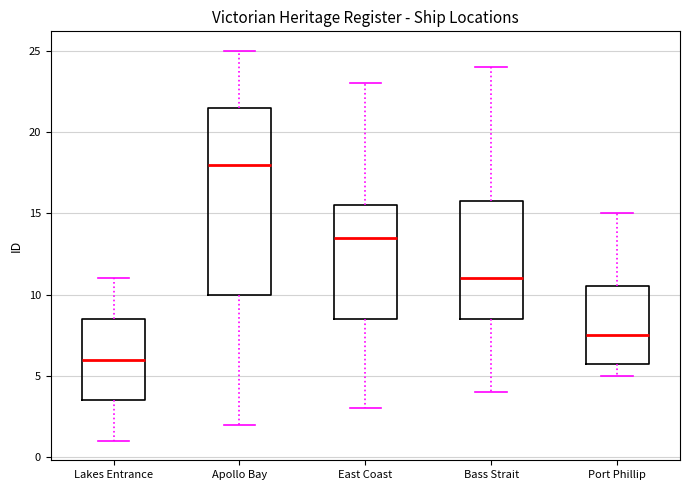

Reading left to right, transcribe this box plot: for each box, give where its median line is, the range the box spans, and where its two whiskers end, as read against the y-axis. The values are not printed on the chart, so give them approximately, as read against the axis.

Lakes Entrance: median 6.0, box 3.5 to 8.5, whiskers 1.0 to 11.0
Apollo Bay: median 18.0, box 10.0 to 21.5, whiskers 2.0 to 25.0
East Coast: median 13.5, box 8.5 to 15.5, whiskers 3.0 to 23.0
Bass Strait: median 11.0, box 8.5 to 16.0, whiskers 4.0 to 24.0
Port Phillip: median 7.5, box 6.0 to 10.5, whiskers 5.0 to 15.0